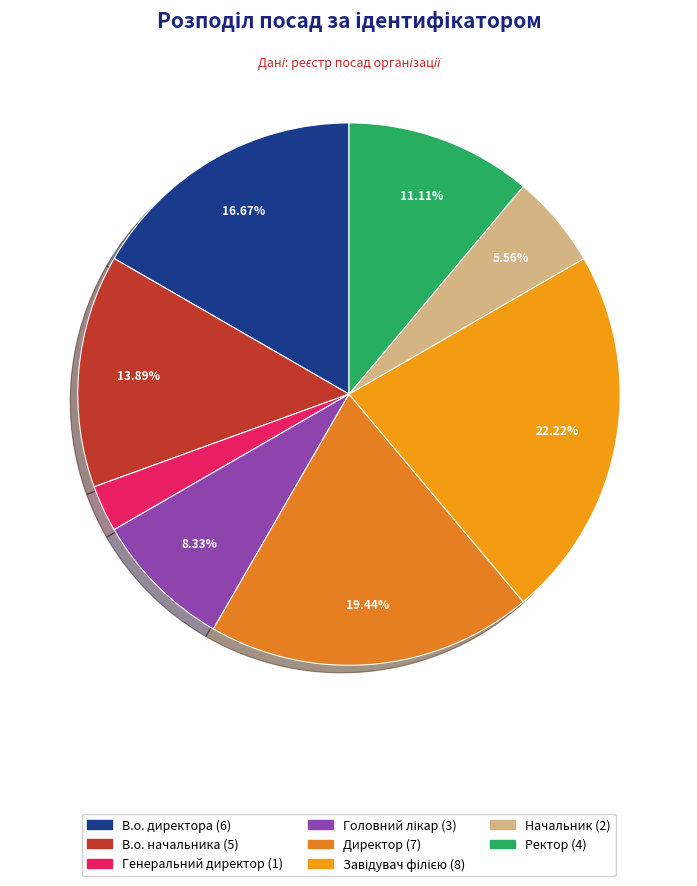

How many segments does this pie chart have?

8